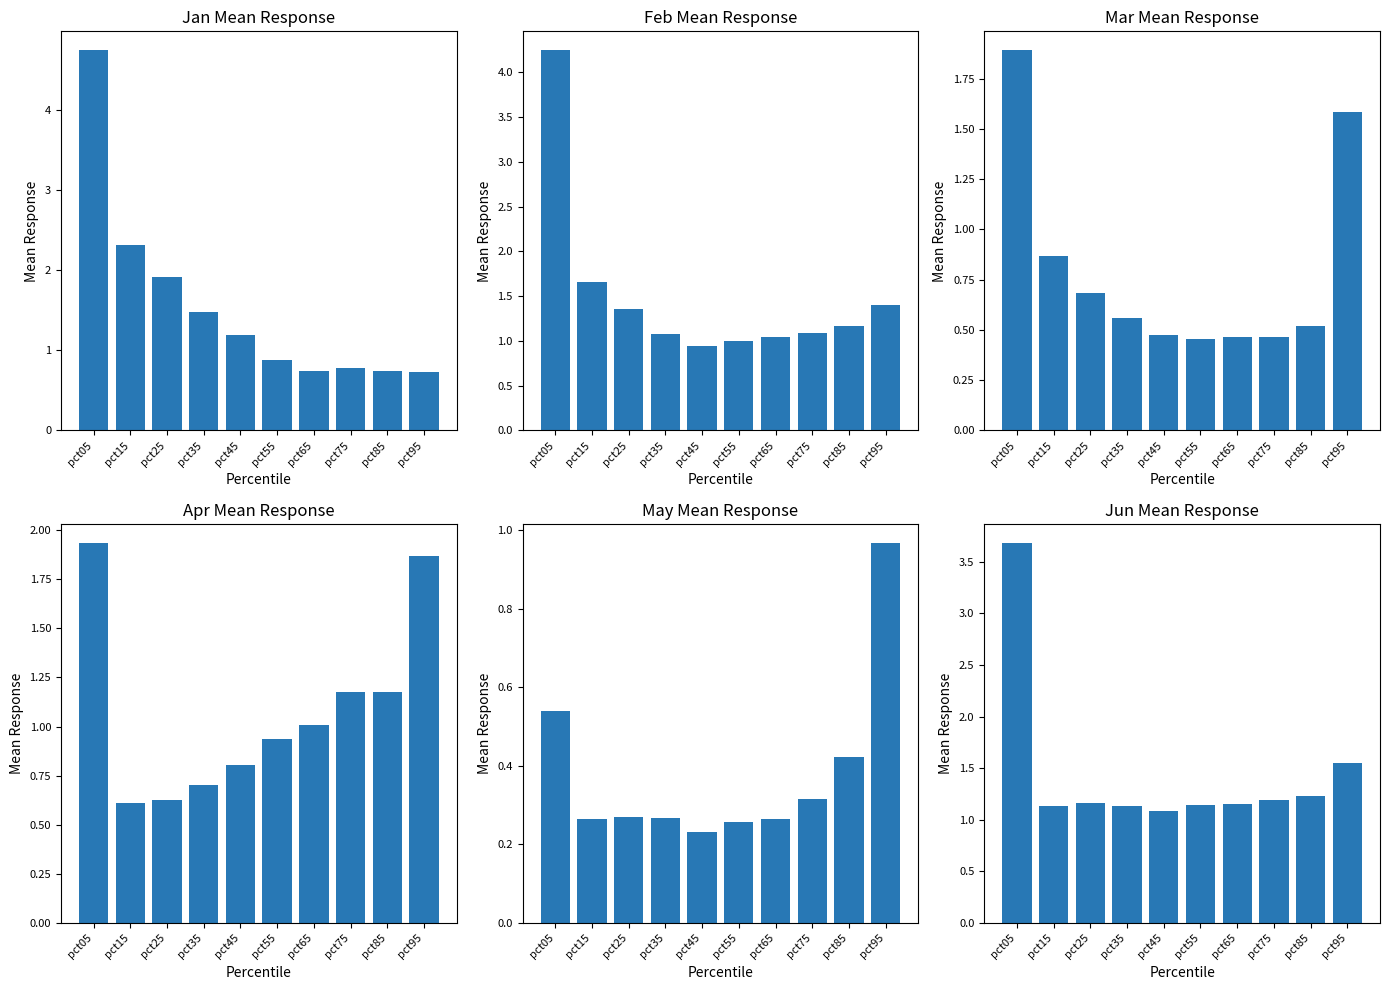

At which category is the sum across all series the highest?

pct05